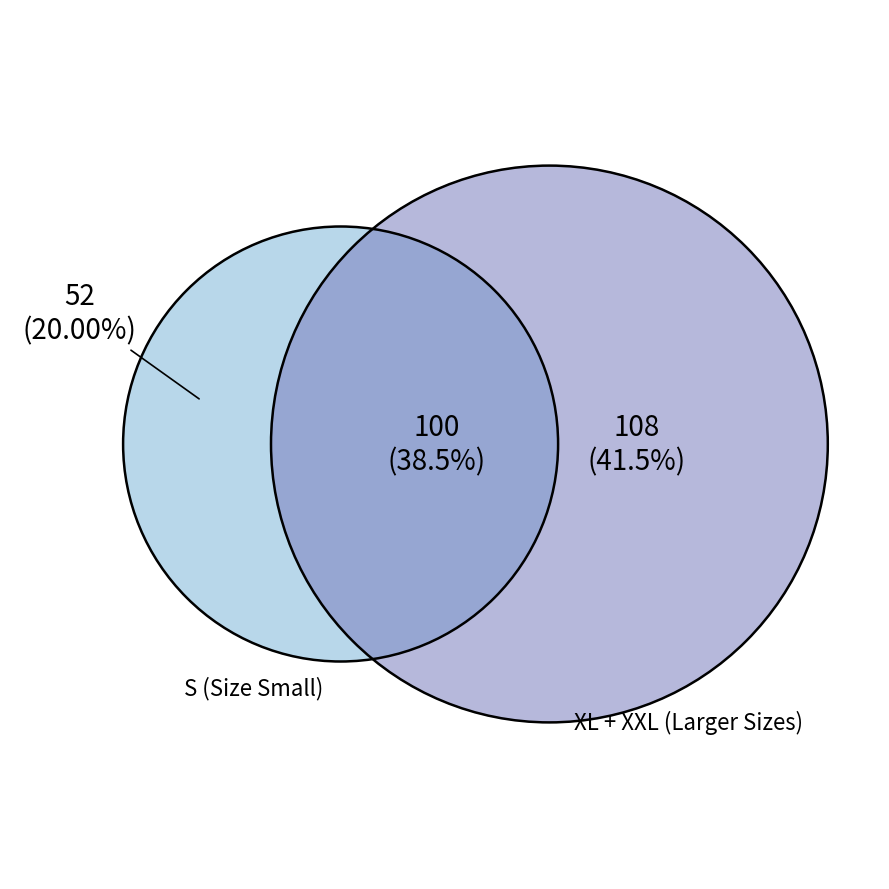

True or false: XXL accounts for 35% of the total.

False